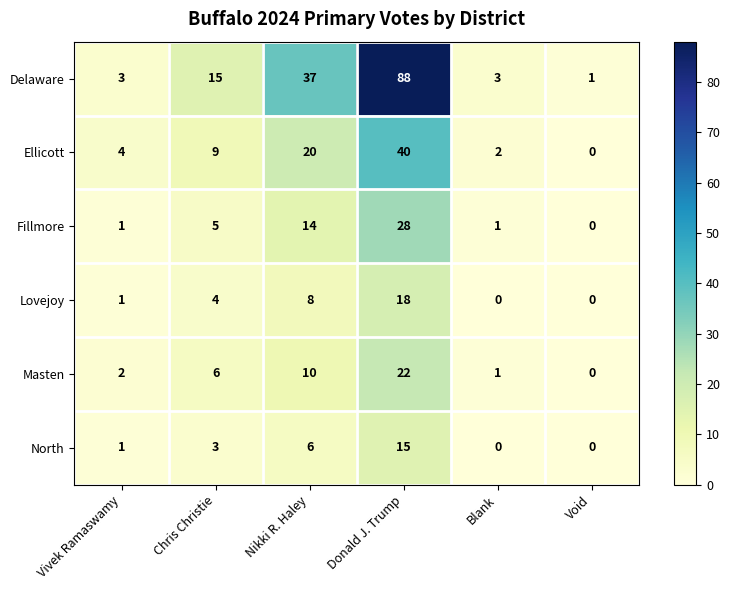

What is the maximum value shown in the chart?

88